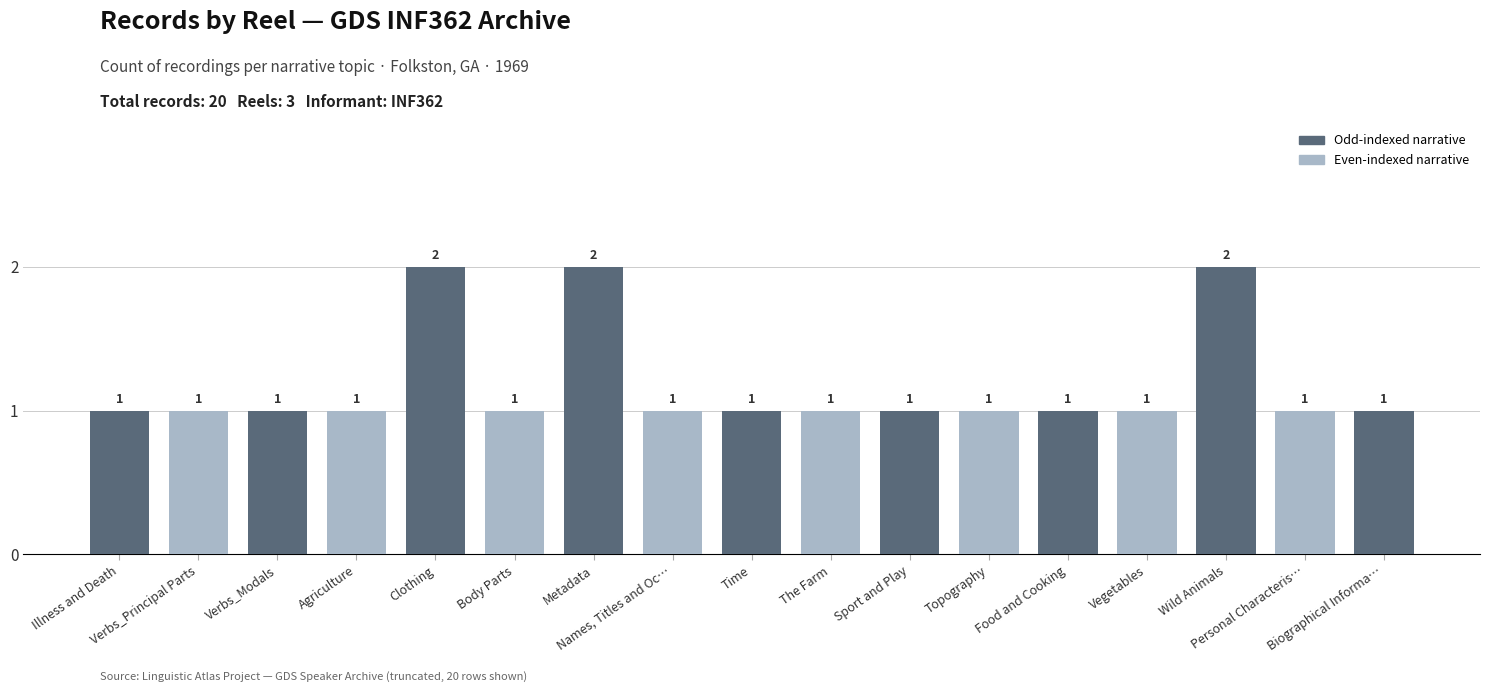

The chart shows a value of 2 at Verbs_Modals. True or false?

False